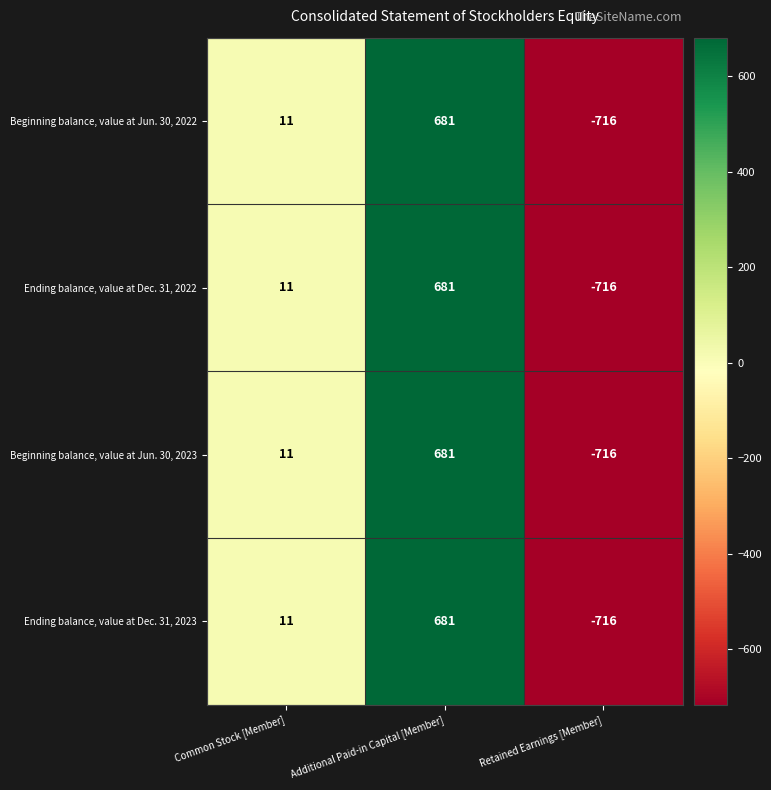

Rank the categories by Beginning balance, value at Jun. 30, 2022 value from lowest to highest.

Retained Earnings [Member], Common Stock [Member], Additional Paid-in Capital [Member]